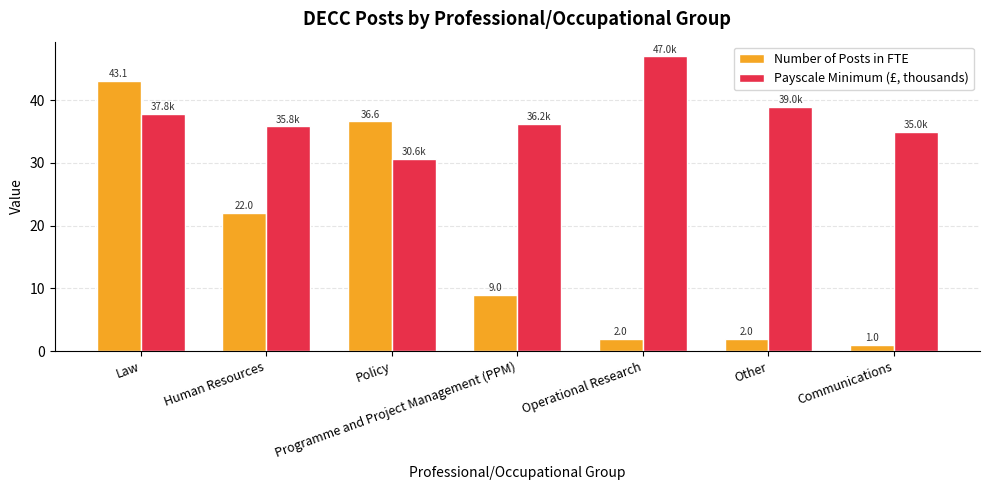

Which category has the highest value in the Payscale Minimum (£, thousands) series?

Operational Research